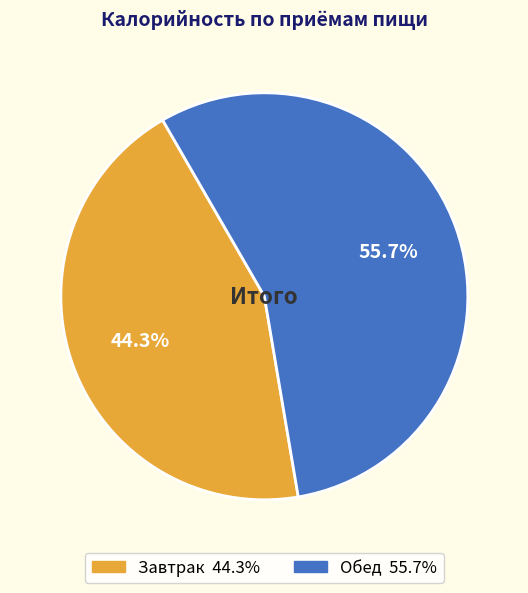

Is Завтрак the majority of the pie?

No